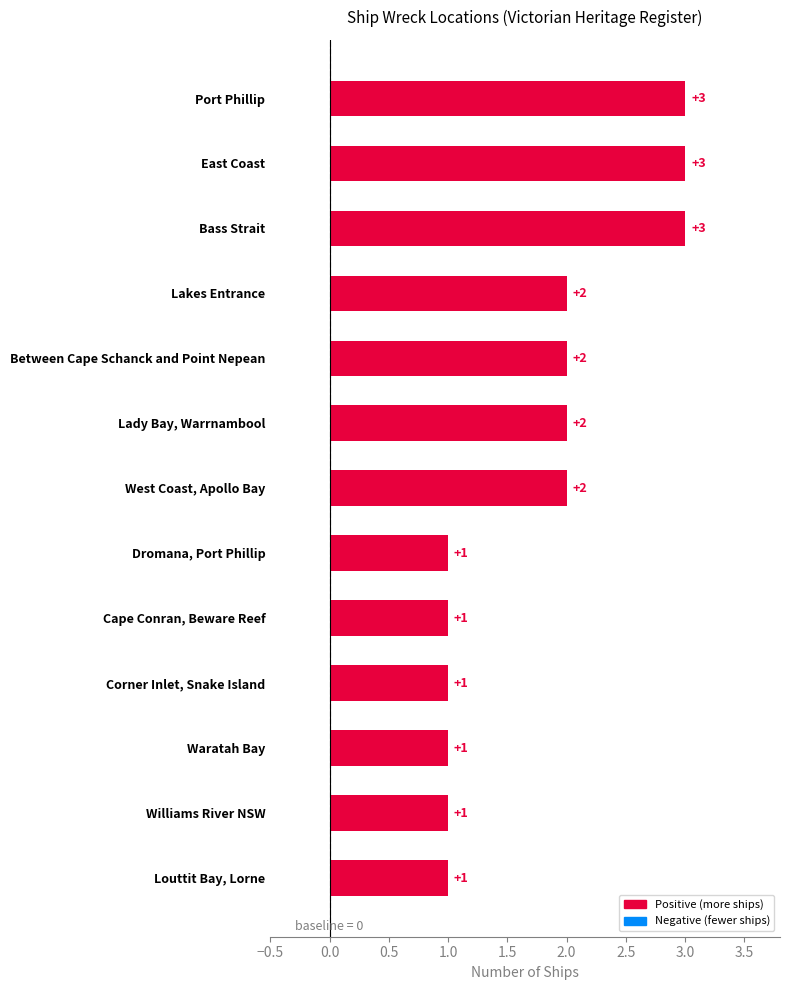

What is the sum of all values?

23